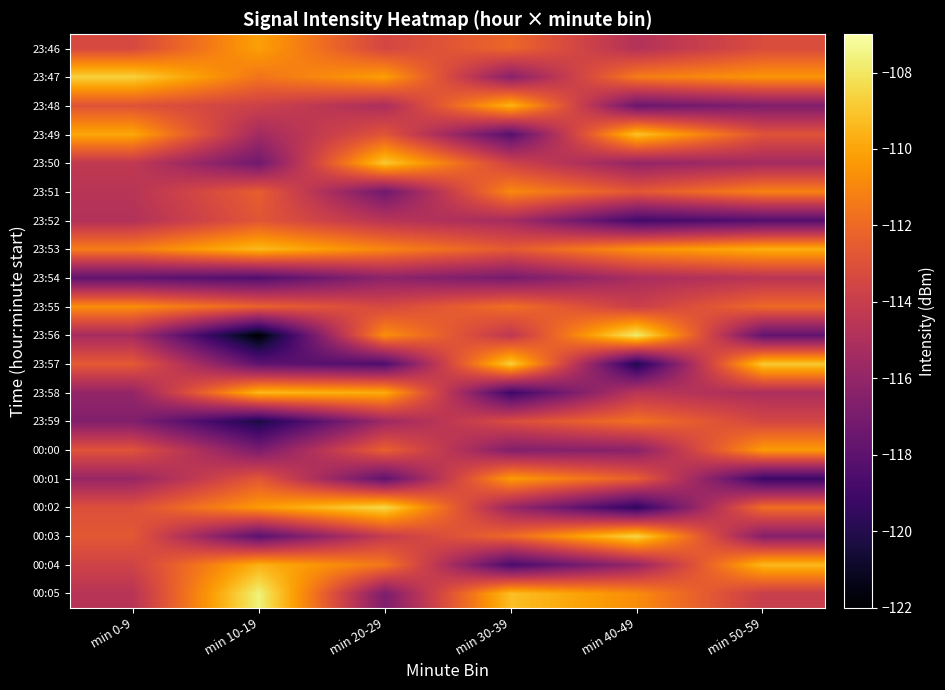

Which label corresponds to the smallest value in the chart?

min 10-19